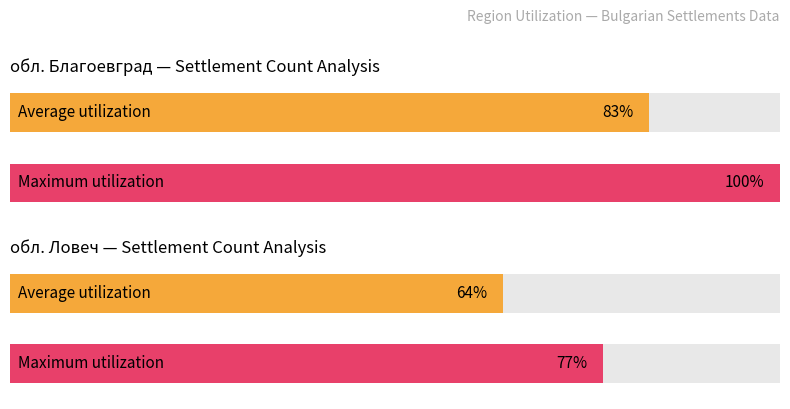

What is the sum of the Maximum utilization values at обл. Ловеч and обл. Благоевград?

176.8